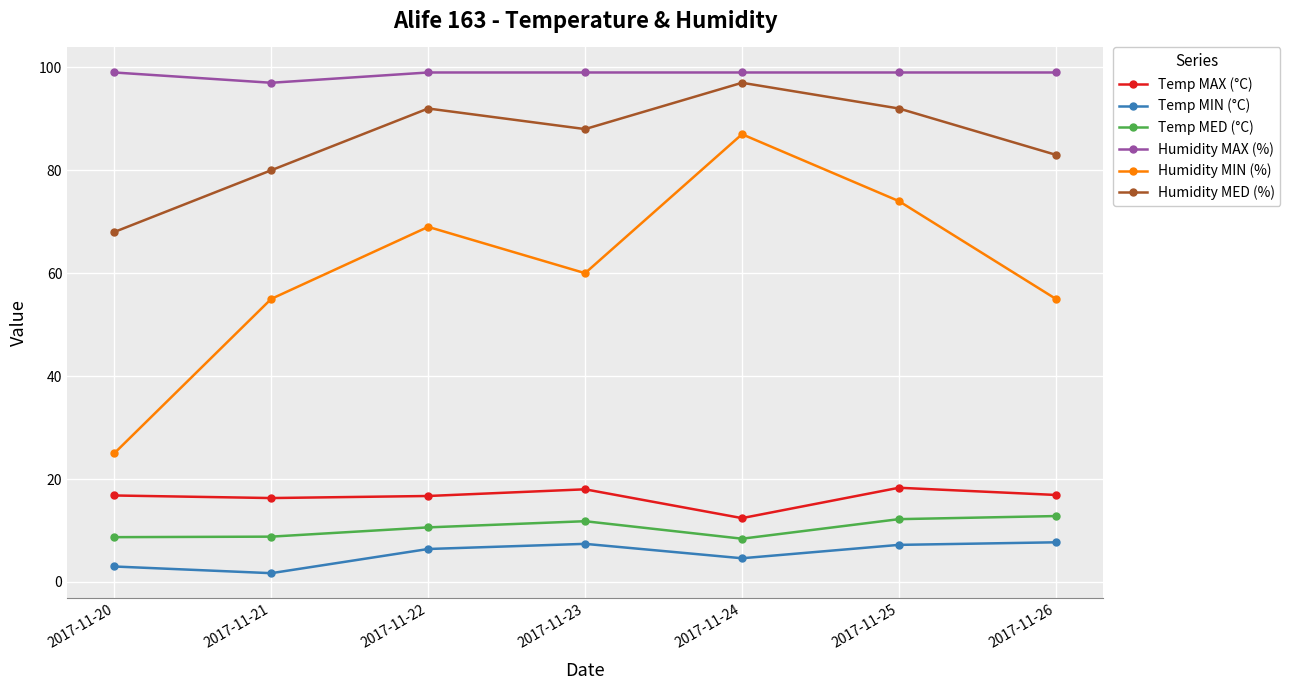

Is the value of Humidity MED (%) at 2017-11-22 greater than the value of Humidity MAX (%) at 2017-11-24?

No